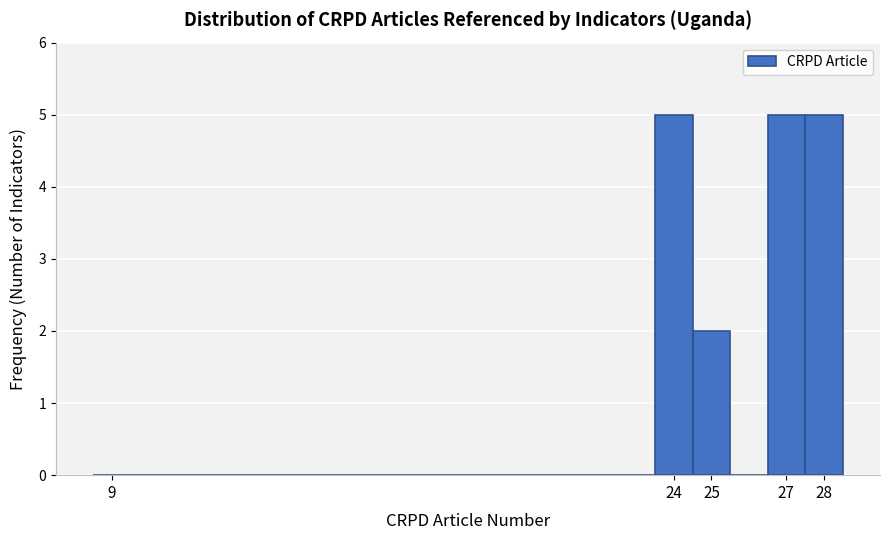

What is the height of the bar covering 23.5 to 24.5 on the x-axis? The values are not printed on the chart, so give them approximately, as read against the axis.

5